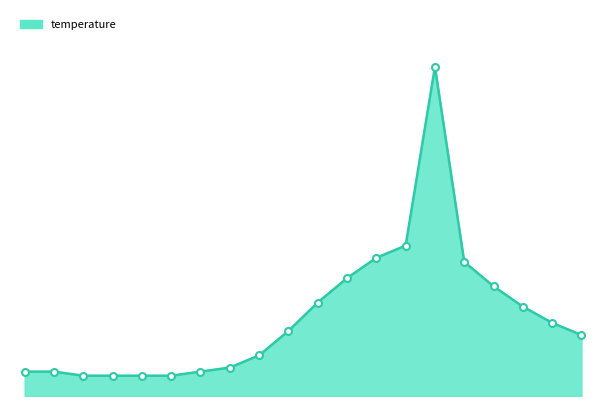

True or false: the data has more than 1 interior local peaks.

False